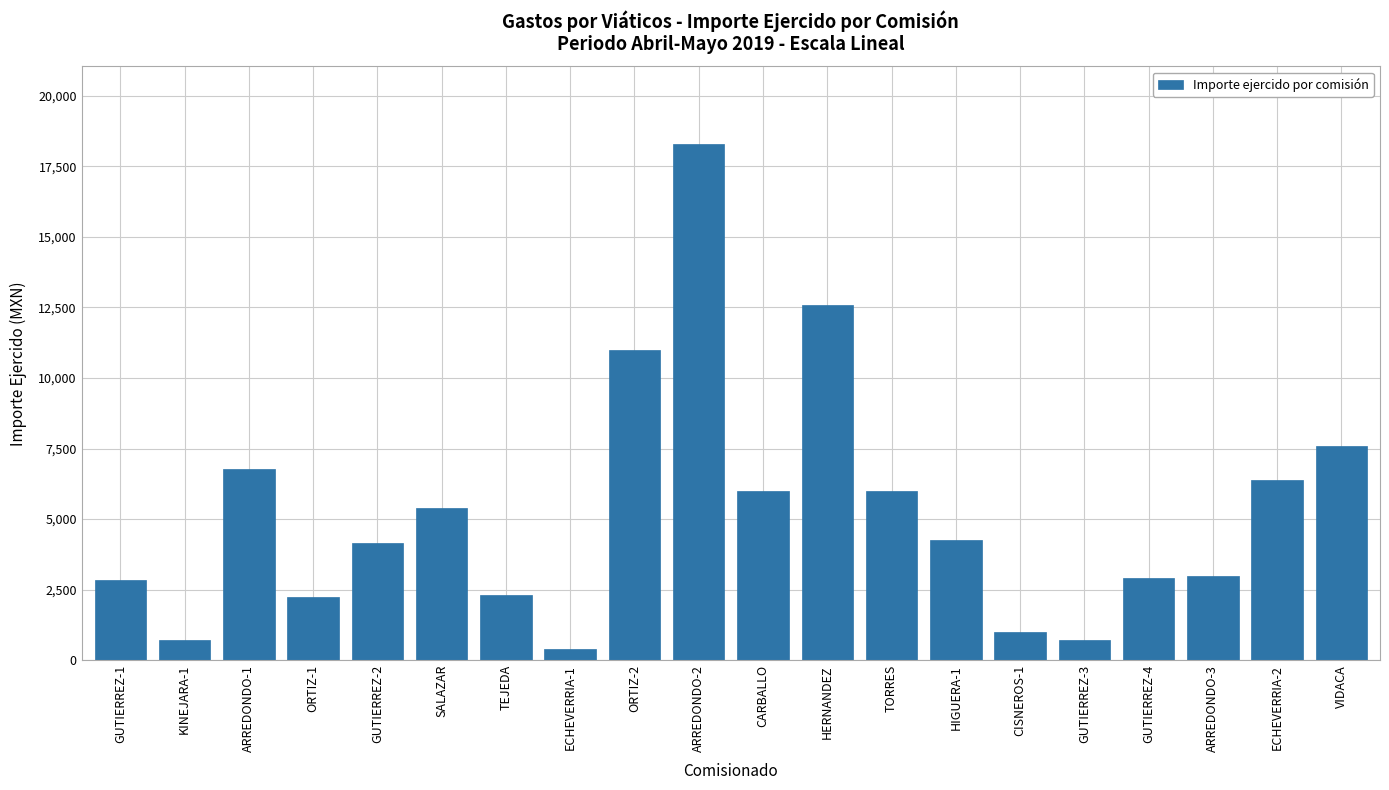

What is the difference between the maximum and second lowest values?

17600